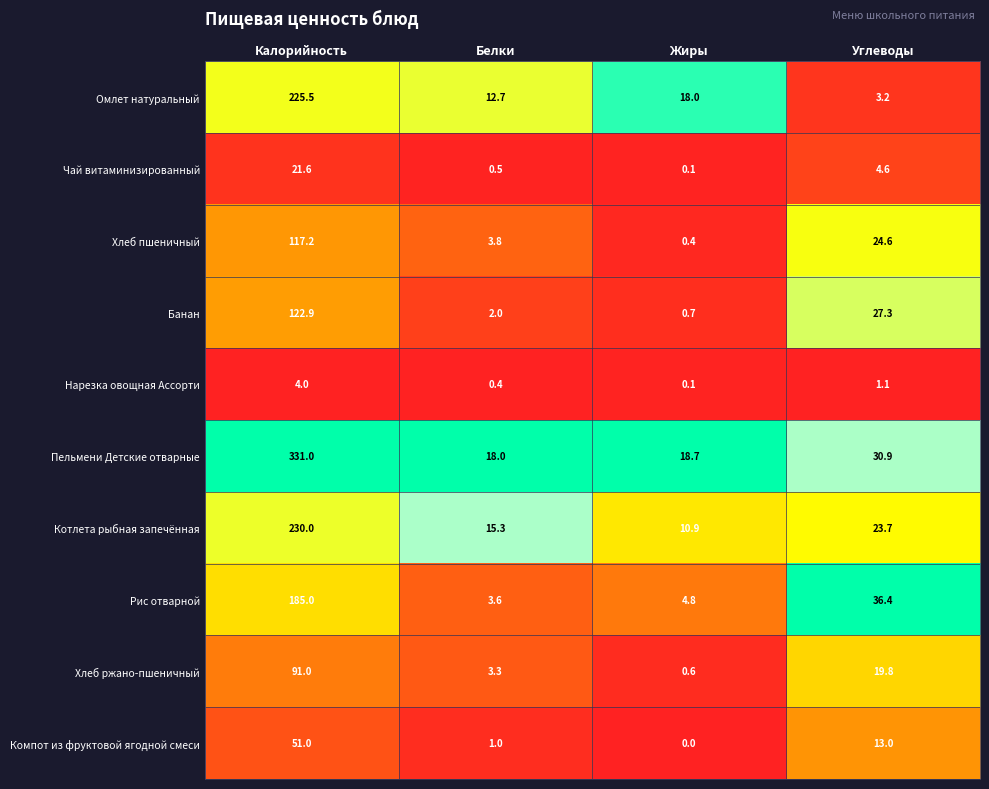

What is the greatest value displayed?

331.0